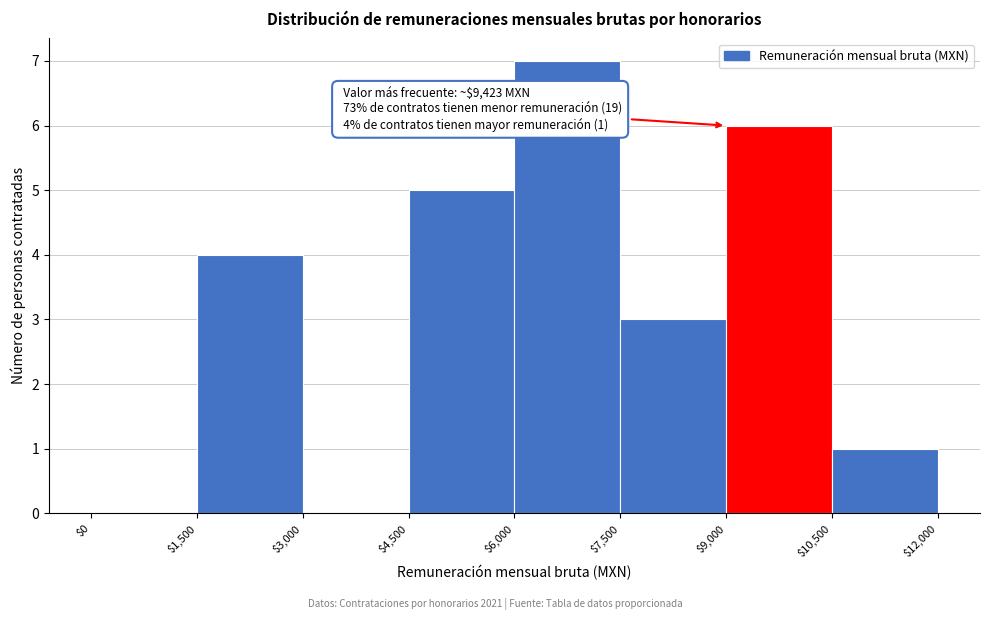

Which range on the x-axis has the tallest bar?

$6,000 to $7,500